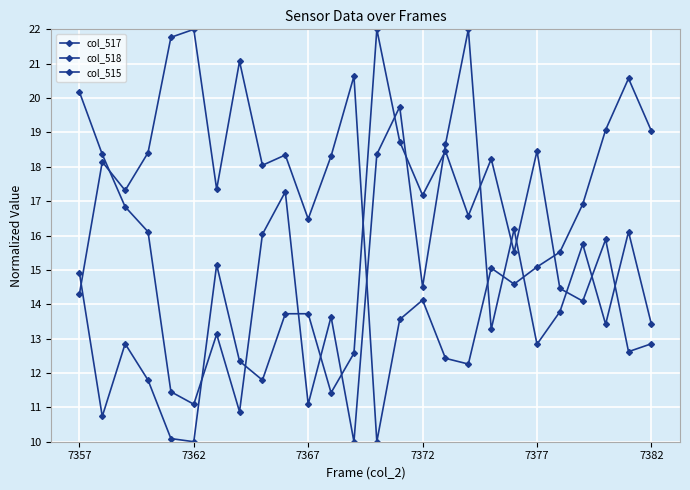

True or false: col_517 and col_518 intersect in this chart.

True